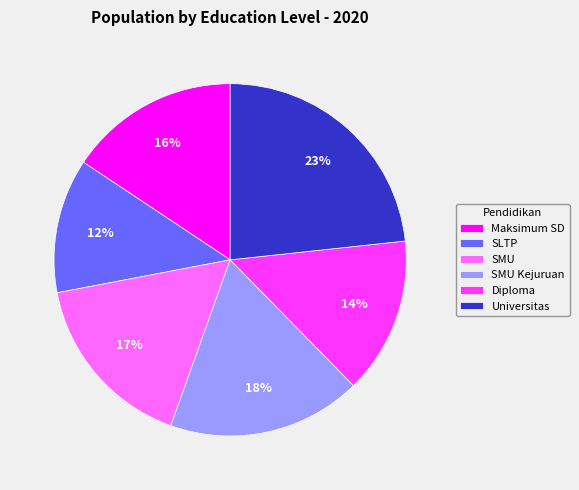

How many segments does this pie chart have?

6